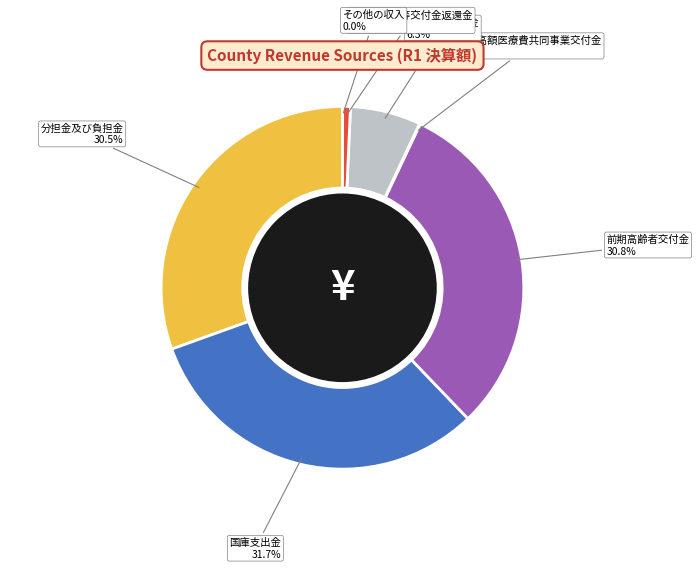

Which category has the biggest portion of the pie?

国庫支出金